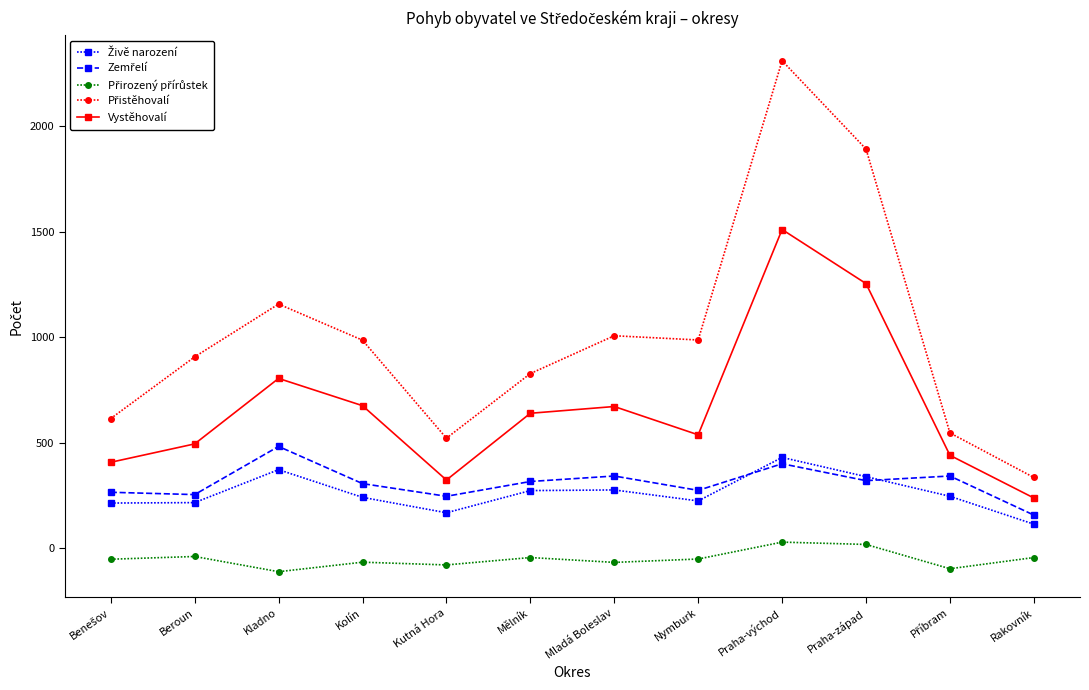

How many series are shown in this chart?

5